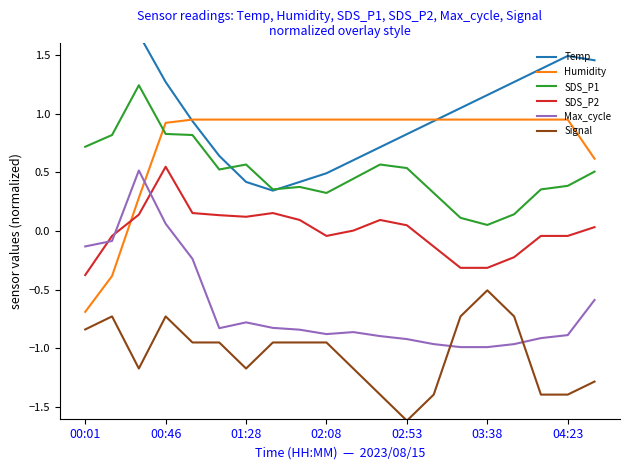

At which label does Signal reach its peak?

03:38